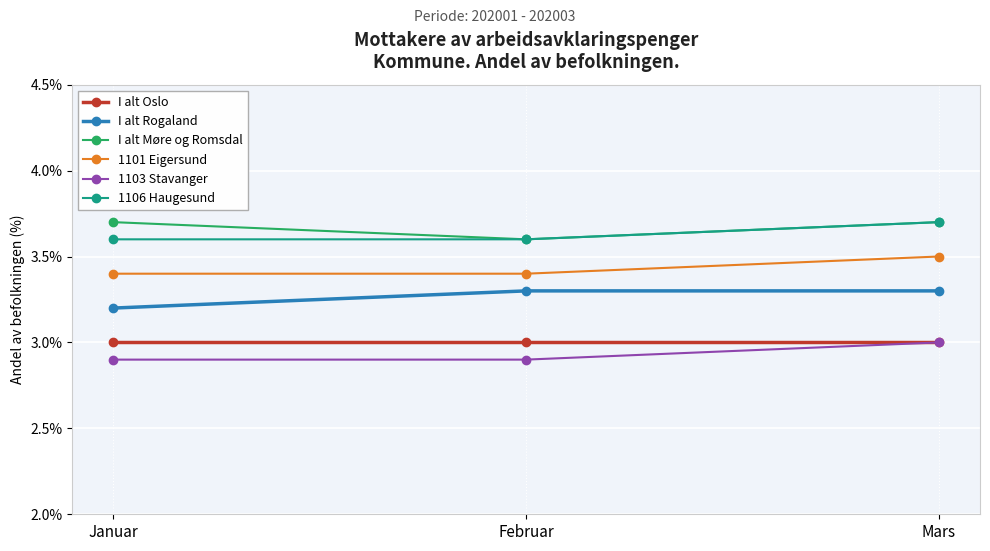

What is the sum of all 1103 Stavanger values?

8.8